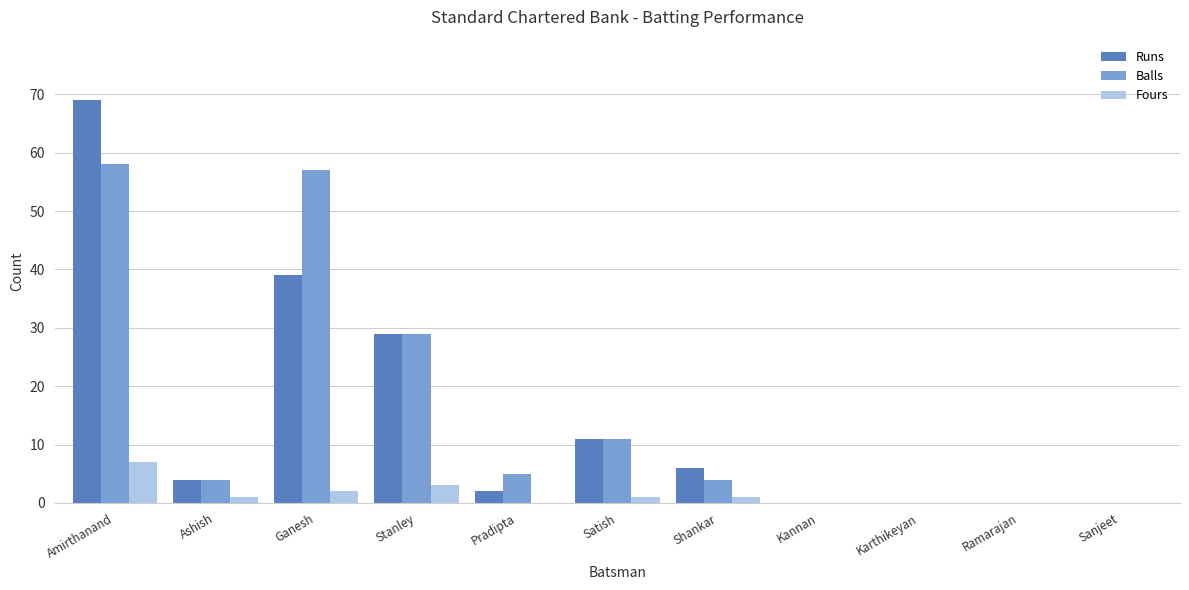

Is it true that Fours equals 2 at Ganesh?

True